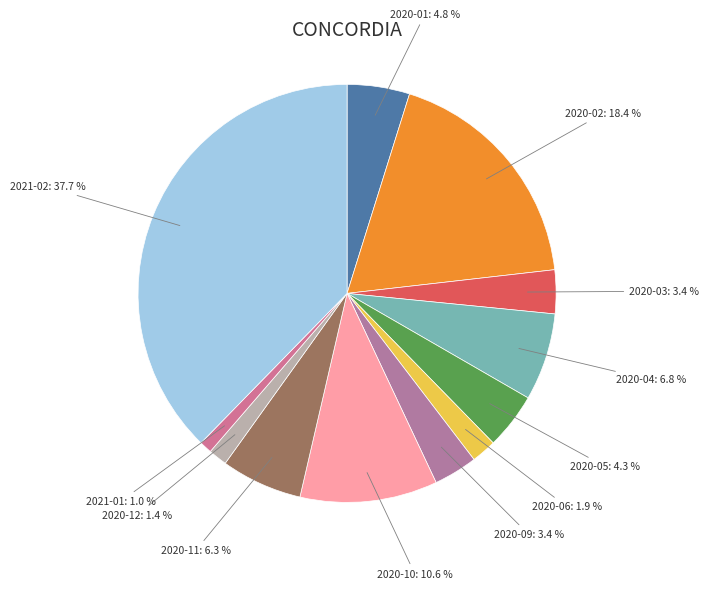

The 2020-03 slice represents 3% of the pie. True or false?

True